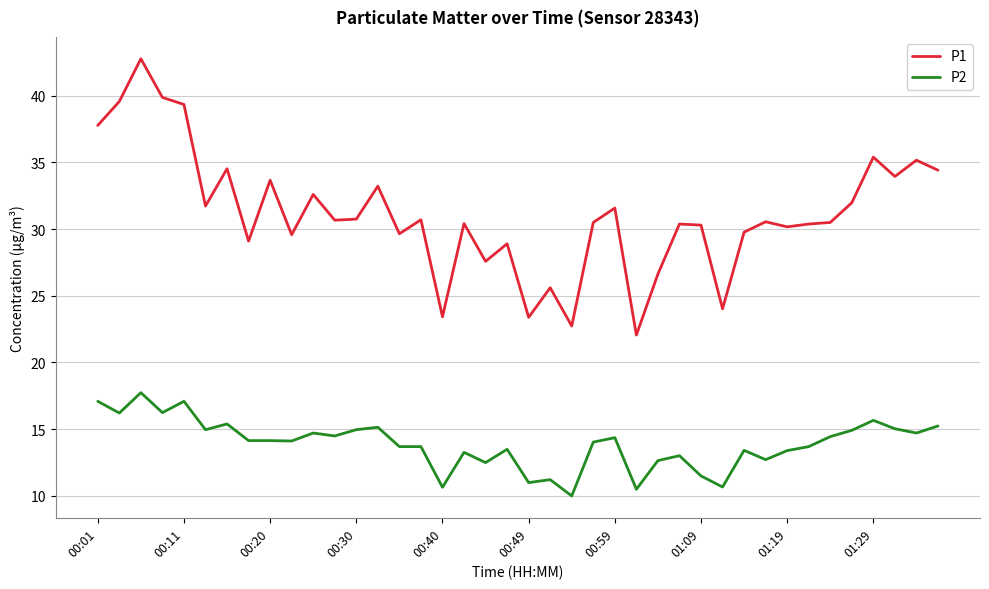

What is the sum of all P2 values?

555.3